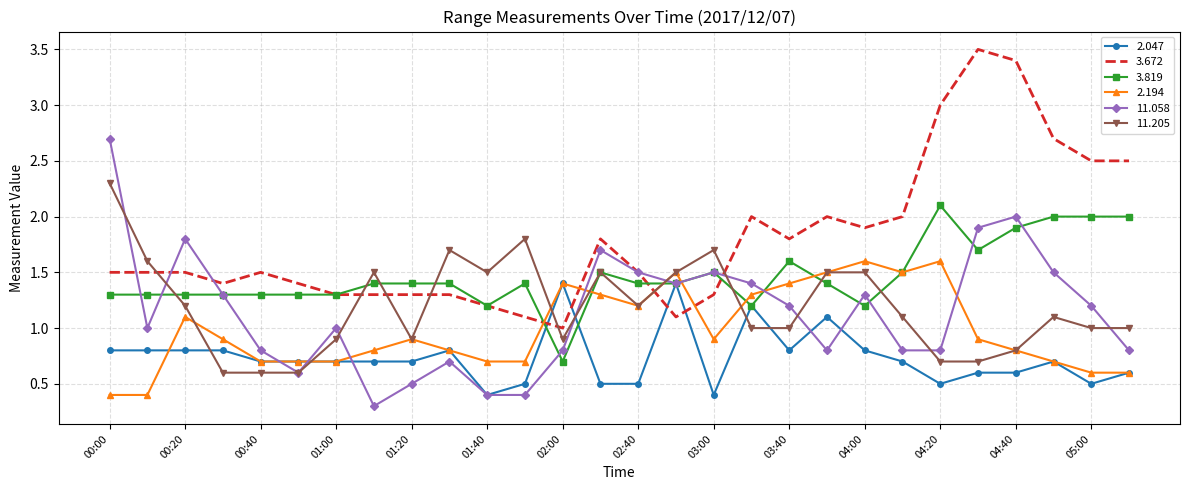

What is the maximum value for 2.047?

1.4